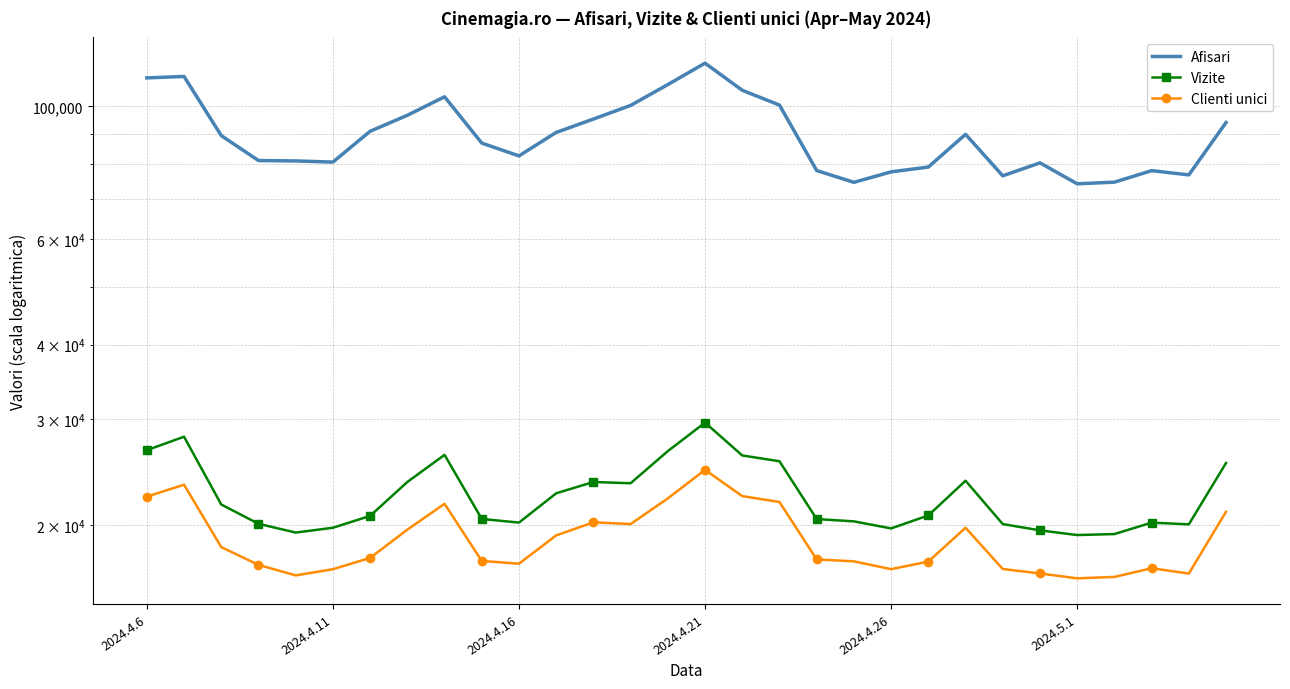

What is the value of the Afisari point at the 3rd from the left?

89366